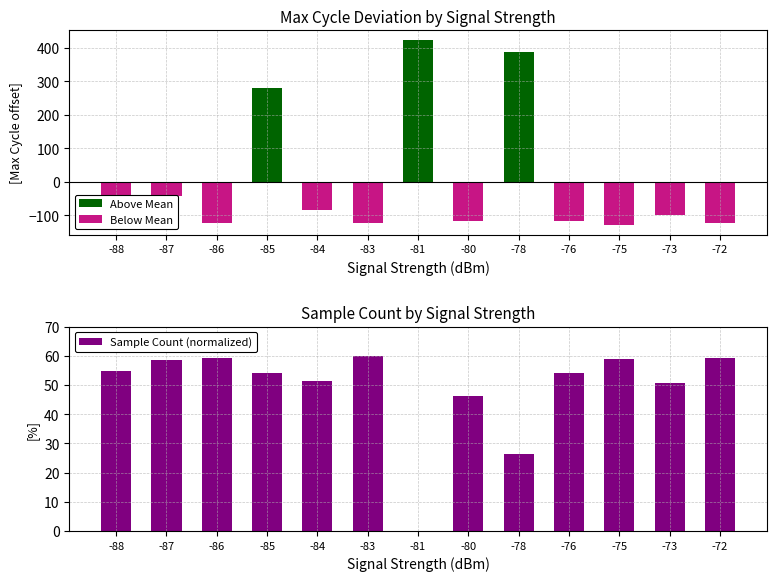

What is the highest value of the Above Mean series?

423.5